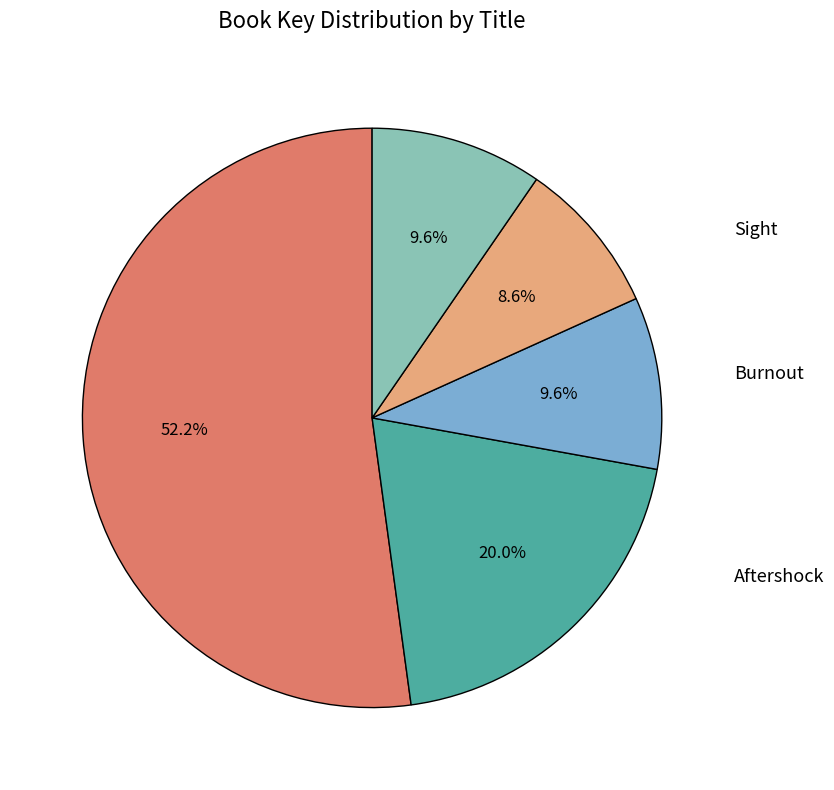

Is there any slice that represents more than half of the pie?

Yes